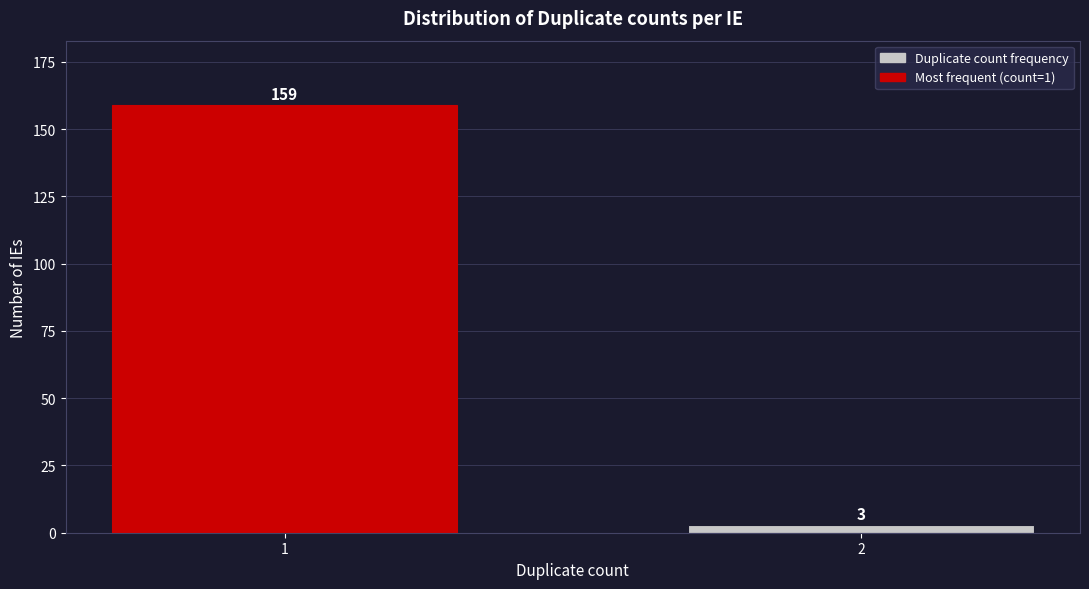

Reading left to right, transcribe all the data shown in this chart.

159	3